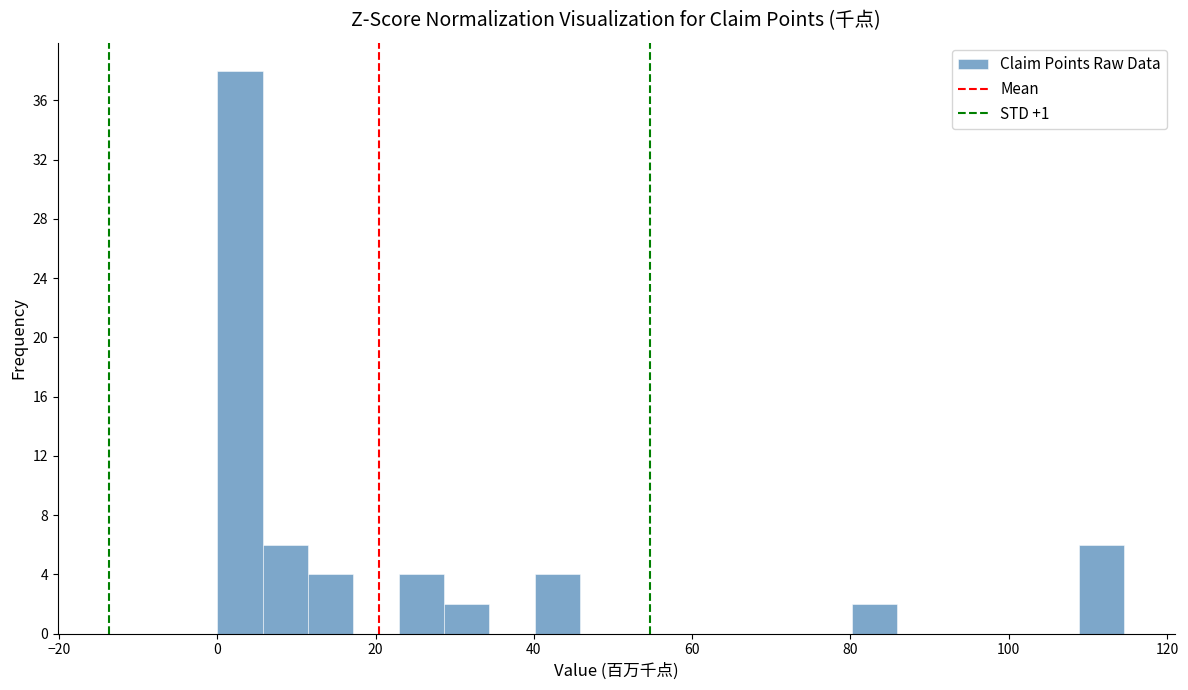

Read against the x-axis, roughly where is the centre of the tallest bar?

2